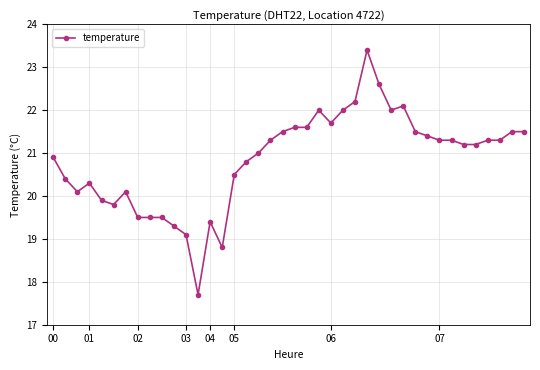

What is the maximum value shown in the chart?

23.4